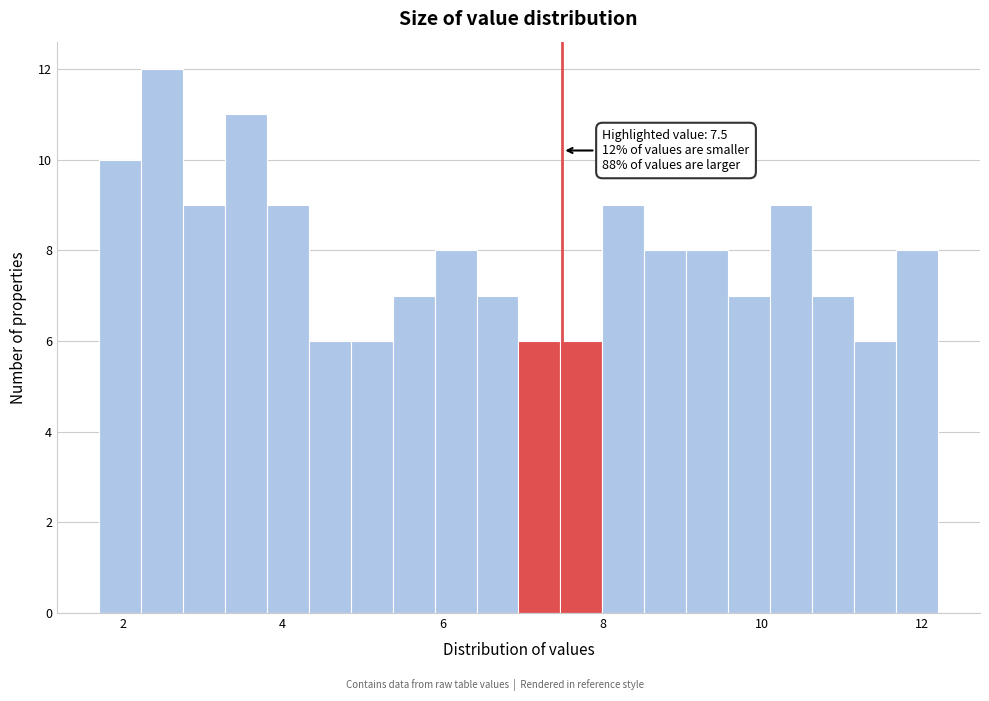

Around what value on the x-axis is the tallest bar? Give the approximate position of its centre, as read against the axis.

2.4